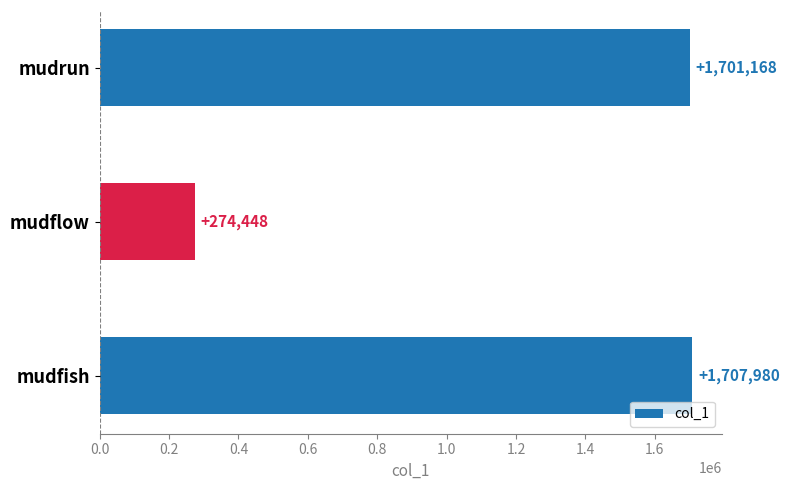

How many values are below 1701168?

1